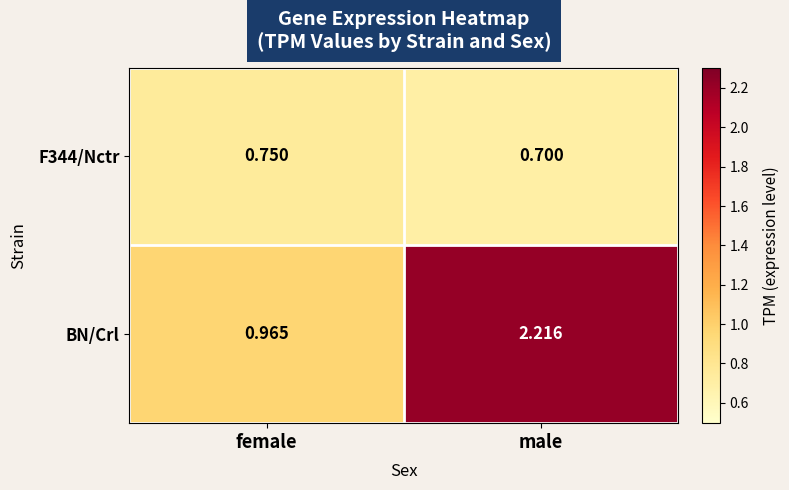

At which category is the sum across all series the highest?

male